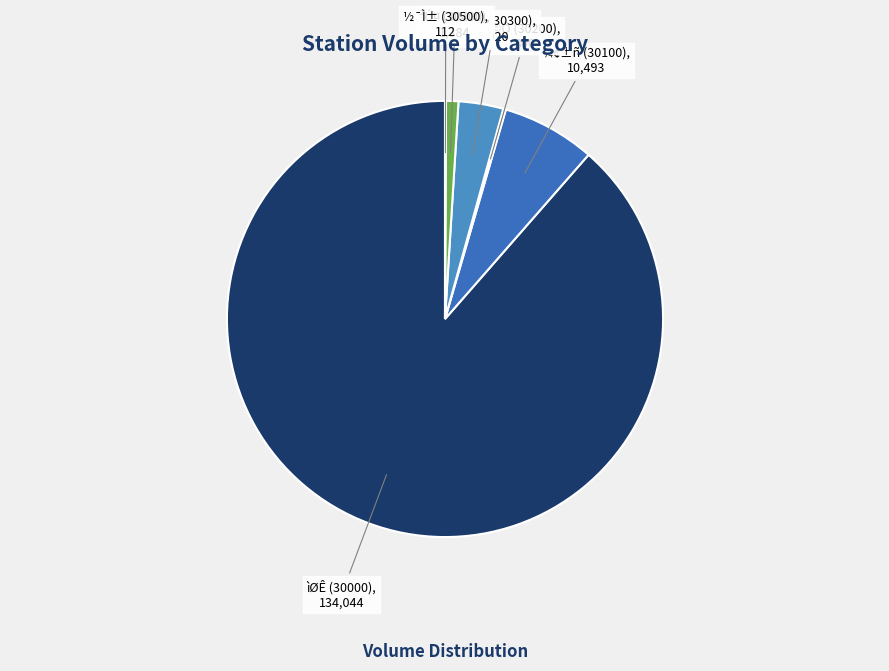

Does any single category account for the majority?

Yes